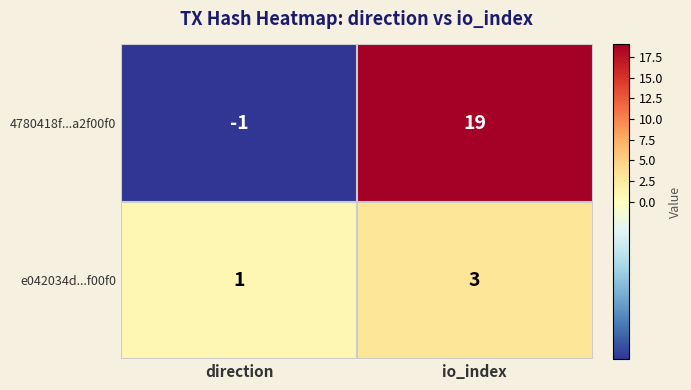

What is the difference between the highest and lowest values at io_index?

16